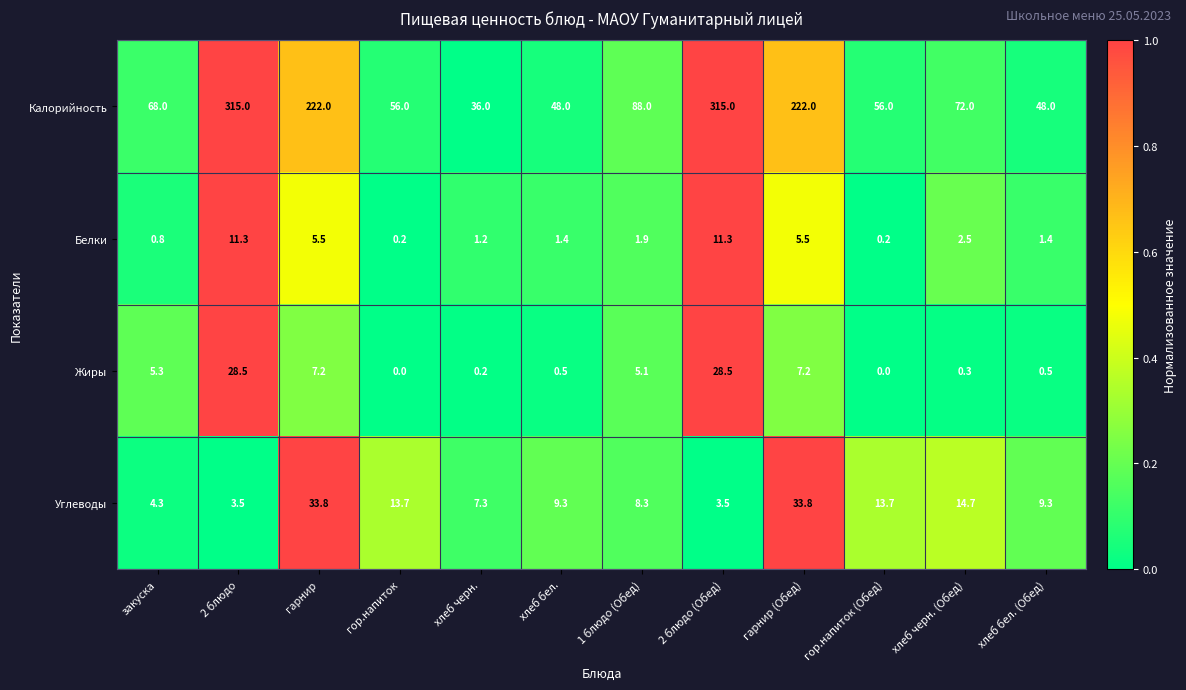

What is the total value across all series at закуска?

78.4